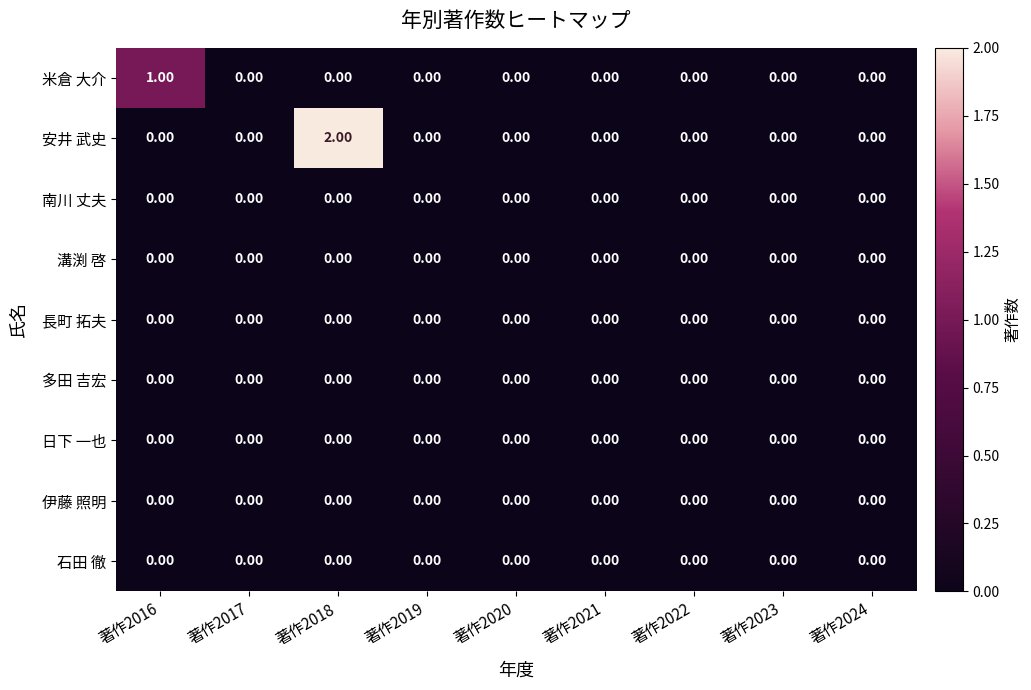

At which category is the sum across all series the highest?

著作2018